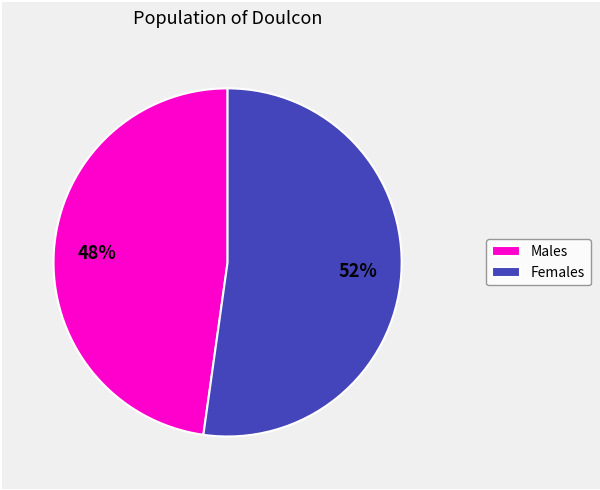

Count the number of slices in the pie.

2